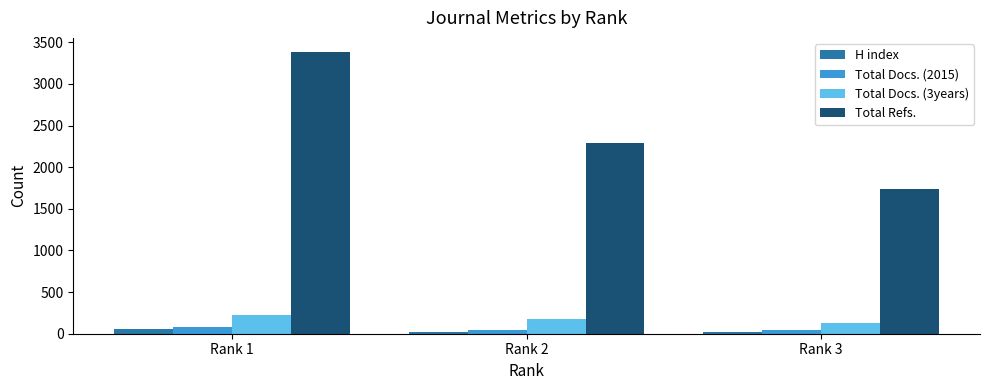

Which series changed the most between Rank 2 and Rank 3?

Total Refs.